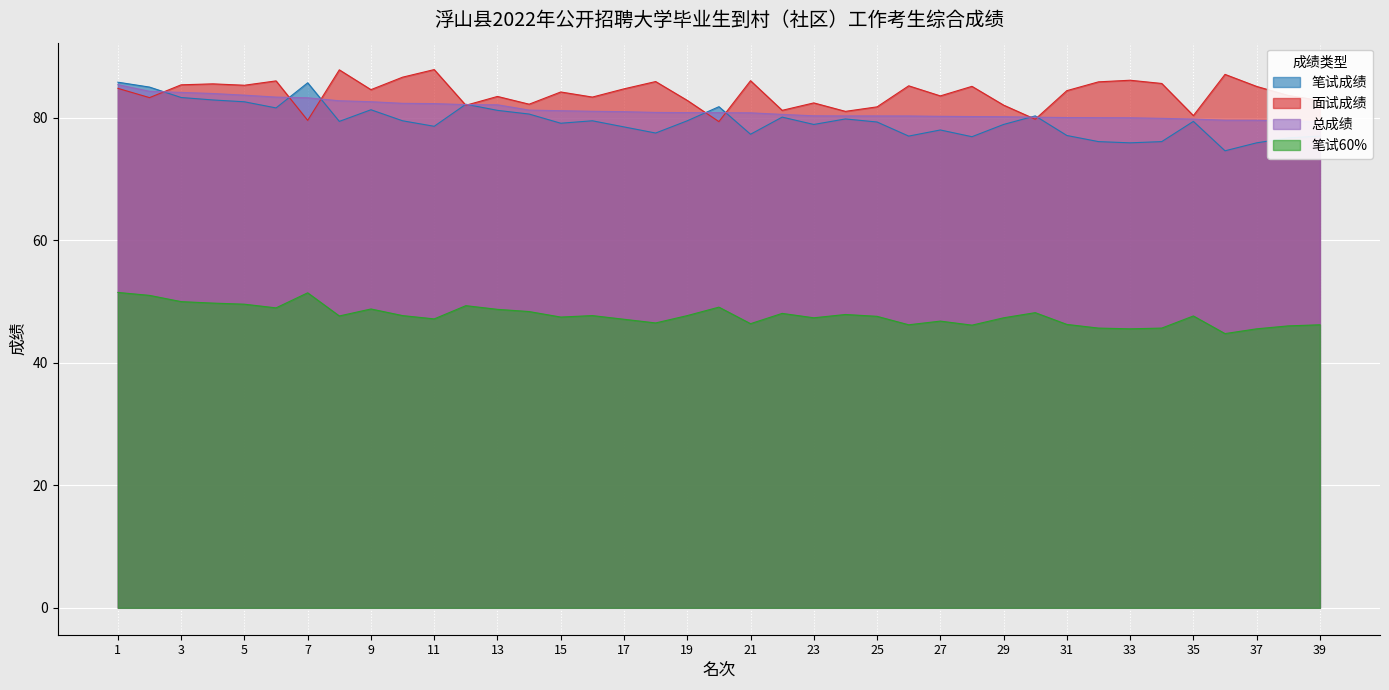

What is the value of the 总成绩 point at the 28th from the left?

80.2